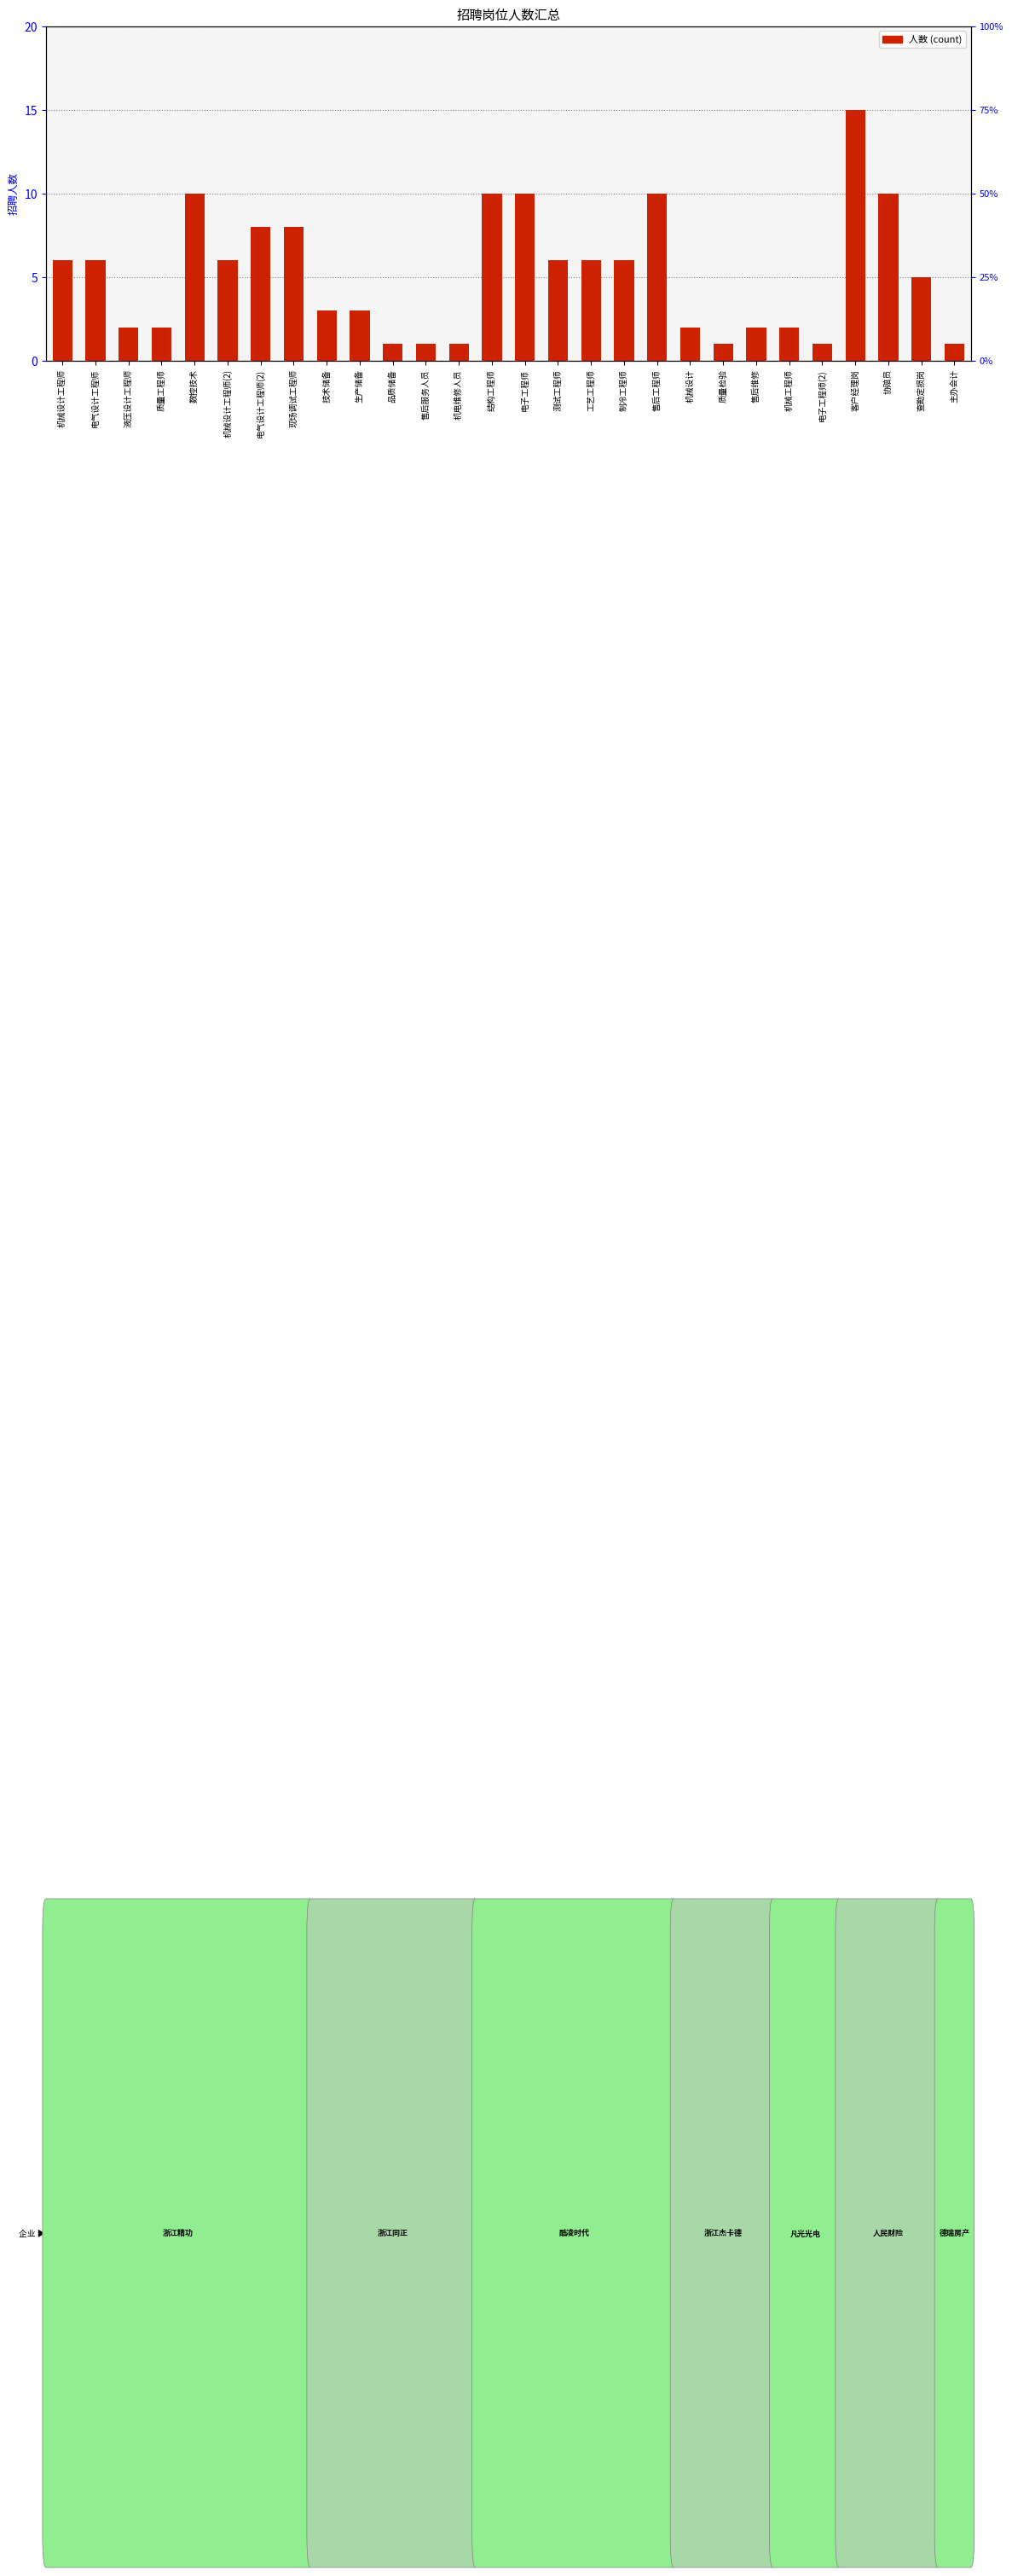

At which label is the value closest to 8?

电气设计工程师(2)